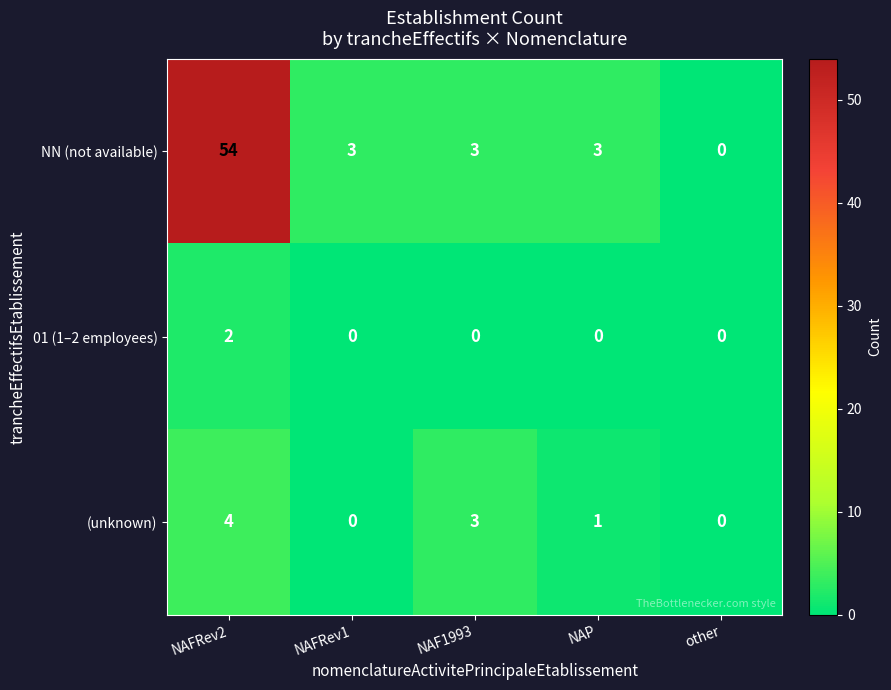

Which series has the largest total across all categories?

NN (not available)